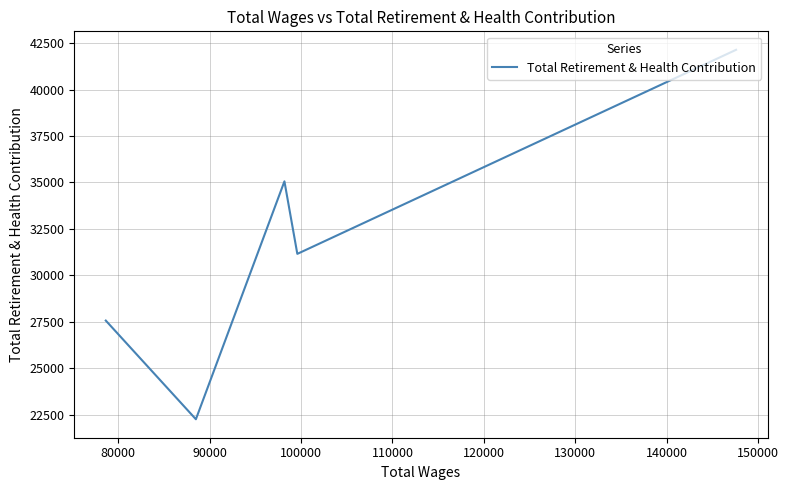

How many data points are above 31156?

2